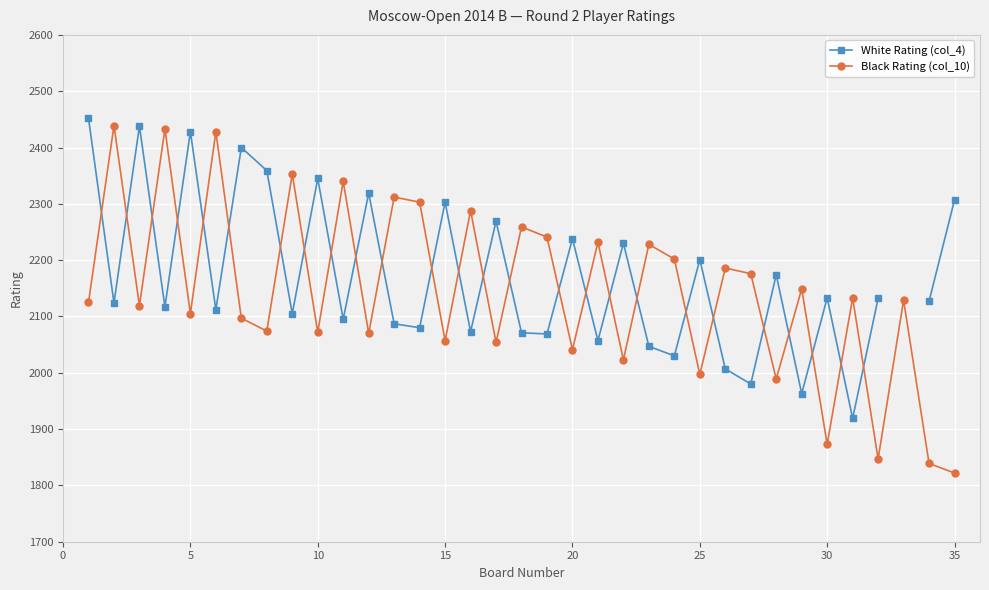

What are all the series names shown in the legend?

White Rating (col_4), Black Rating (col_10)